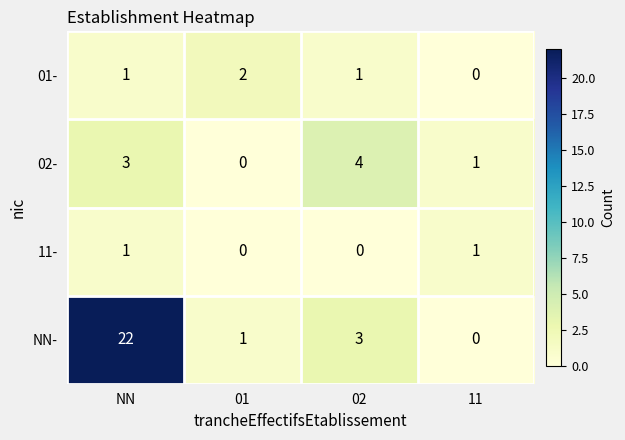

At which category does the chart reach its peak across all series?

NN